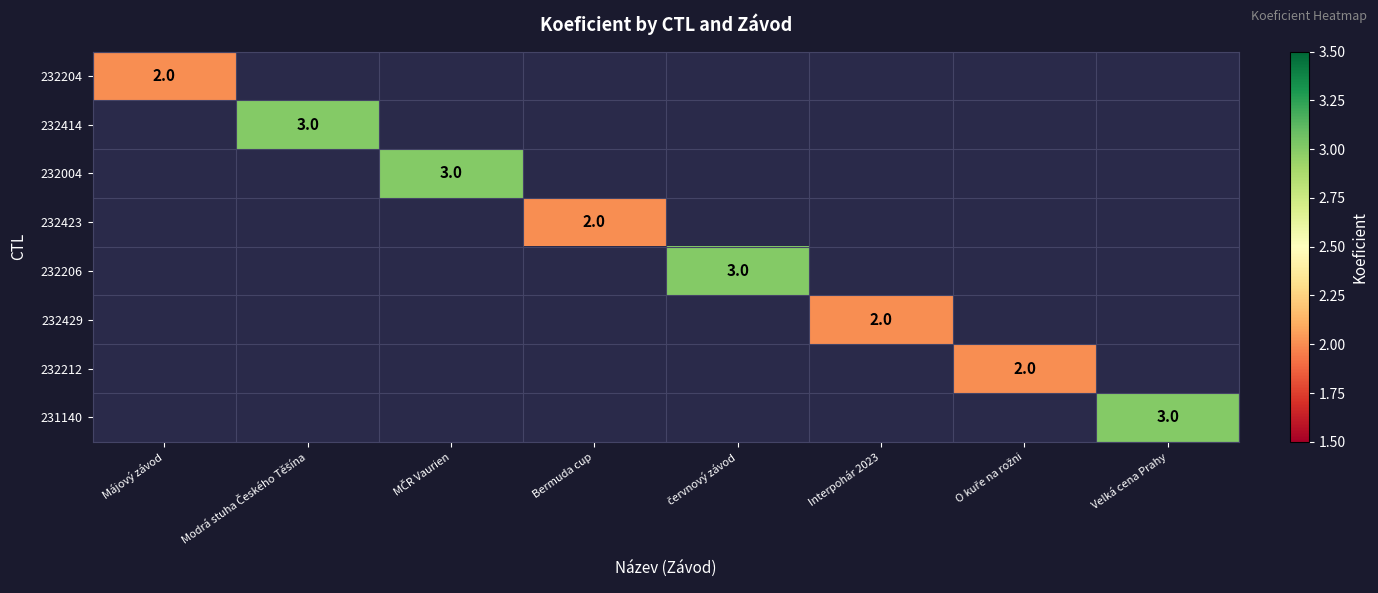

True or false: 232429 has a value of 3 at Interpohár 2023.

False